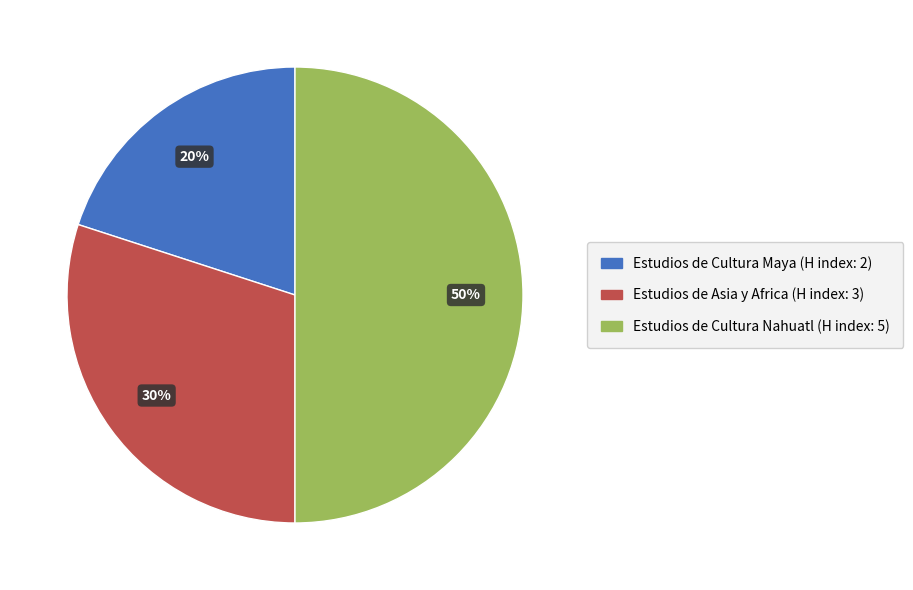

Which category has the biggest portion of the pie?

Estudios de Cultura Nahuatl